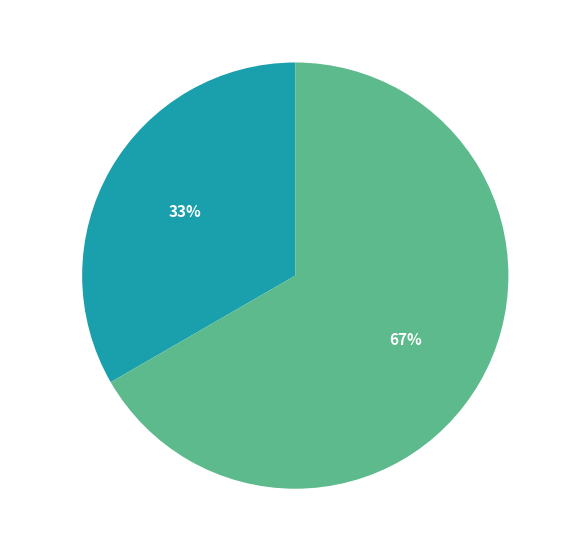

Is there any slice that represents more than half of the pie?

Yes